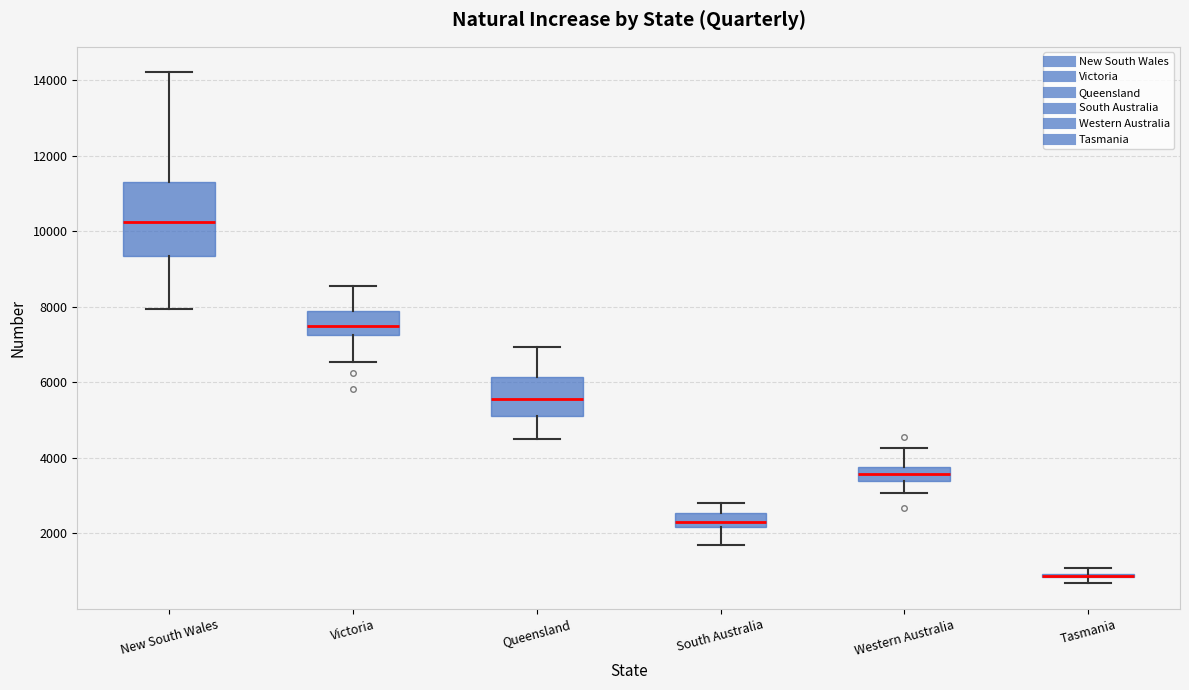

Where is the lower edge of the box for Queensland on the y-axis? The values are not printed on the chart, so give them approximately, as read against the axis.

5200